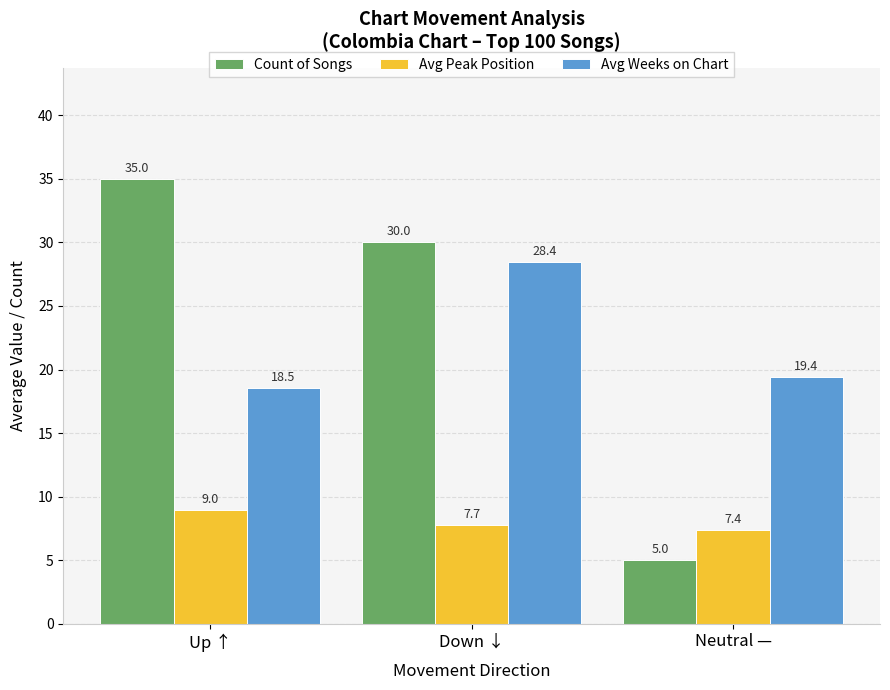

Reading left to right, transcribe all the data shown in this chart.

Count of Songs: 35.0	30.0	5.0
Avg Peak Position: 9.0	7.7	7.4
Avg Weeks on Chart: 18.5	28.4	19.4